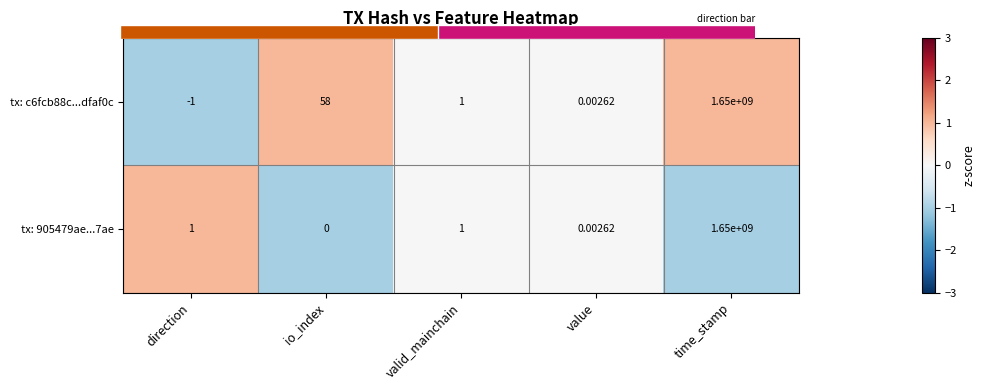

Rank the series at time_stamp from highest to lowest value.

tx: c6fcb88c...dfaf0c, tx: 905479ae...7ae